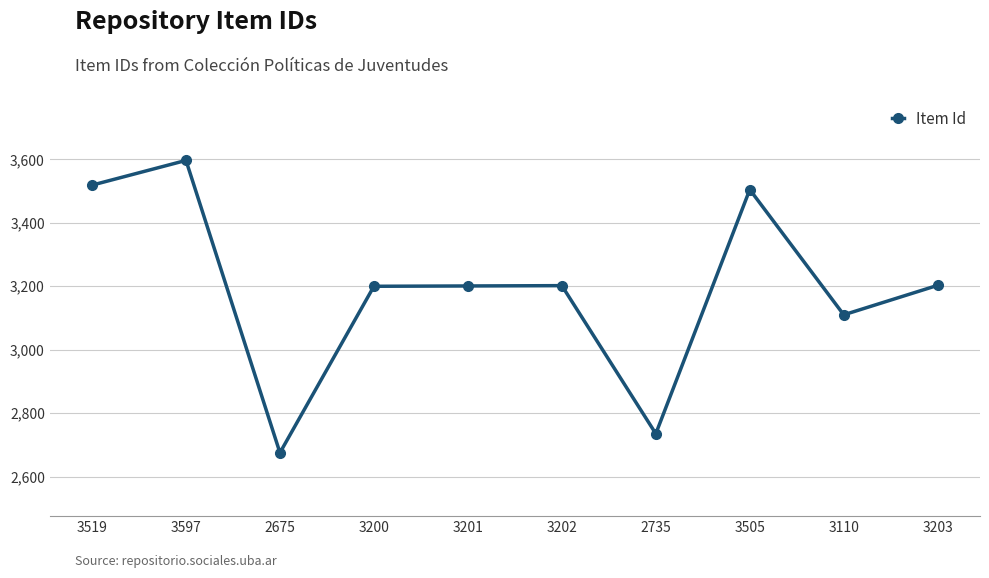

What is the difference between the values at 3110 and 3519?

409